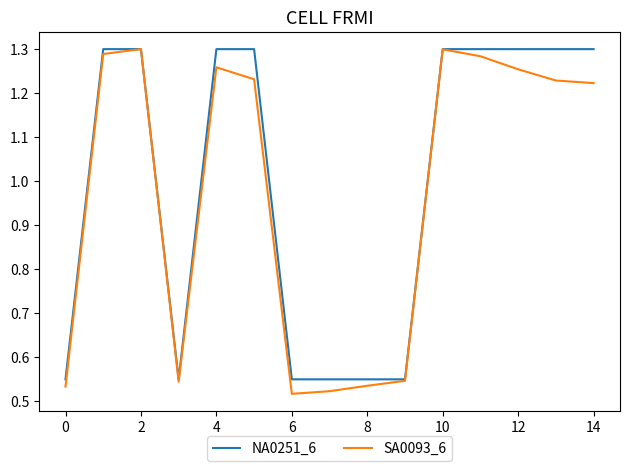

What is the minimum value shown in the chart?

0.5